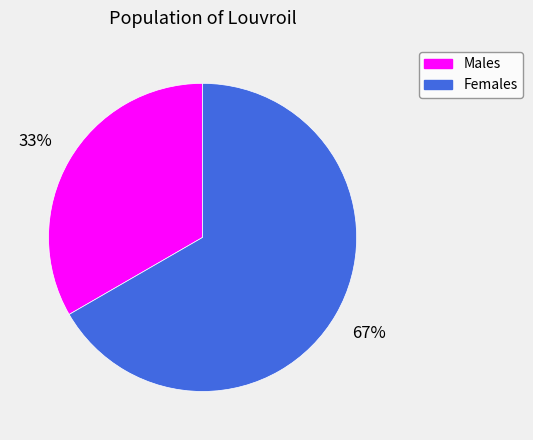

How many slices are in this pie chart?

2